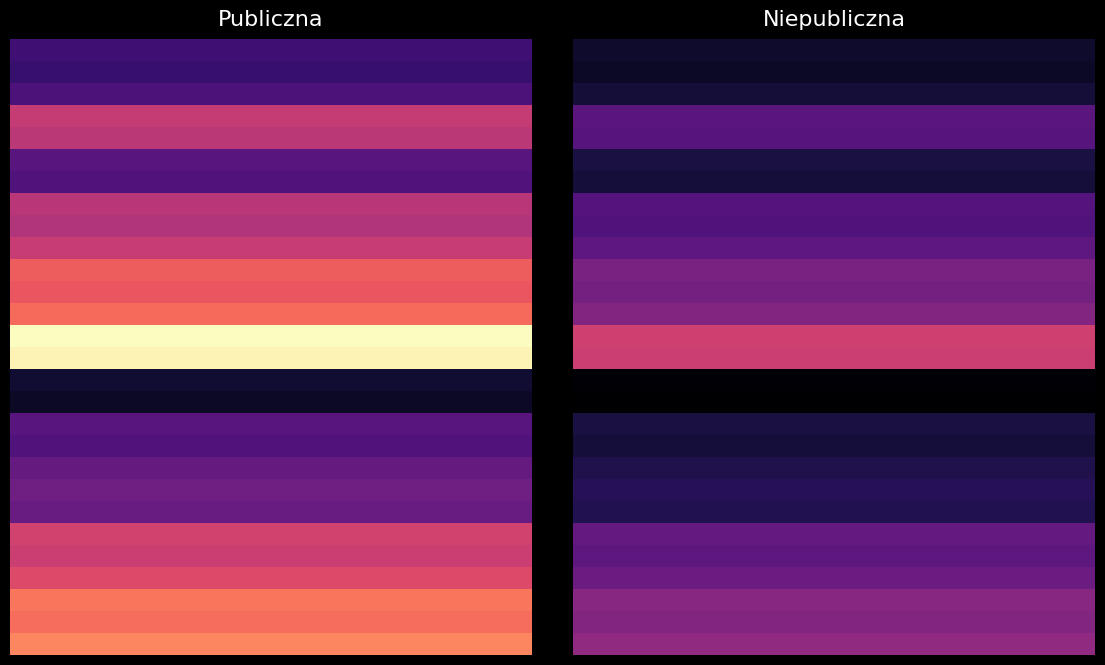

What is the smallest value displayed?

284.1